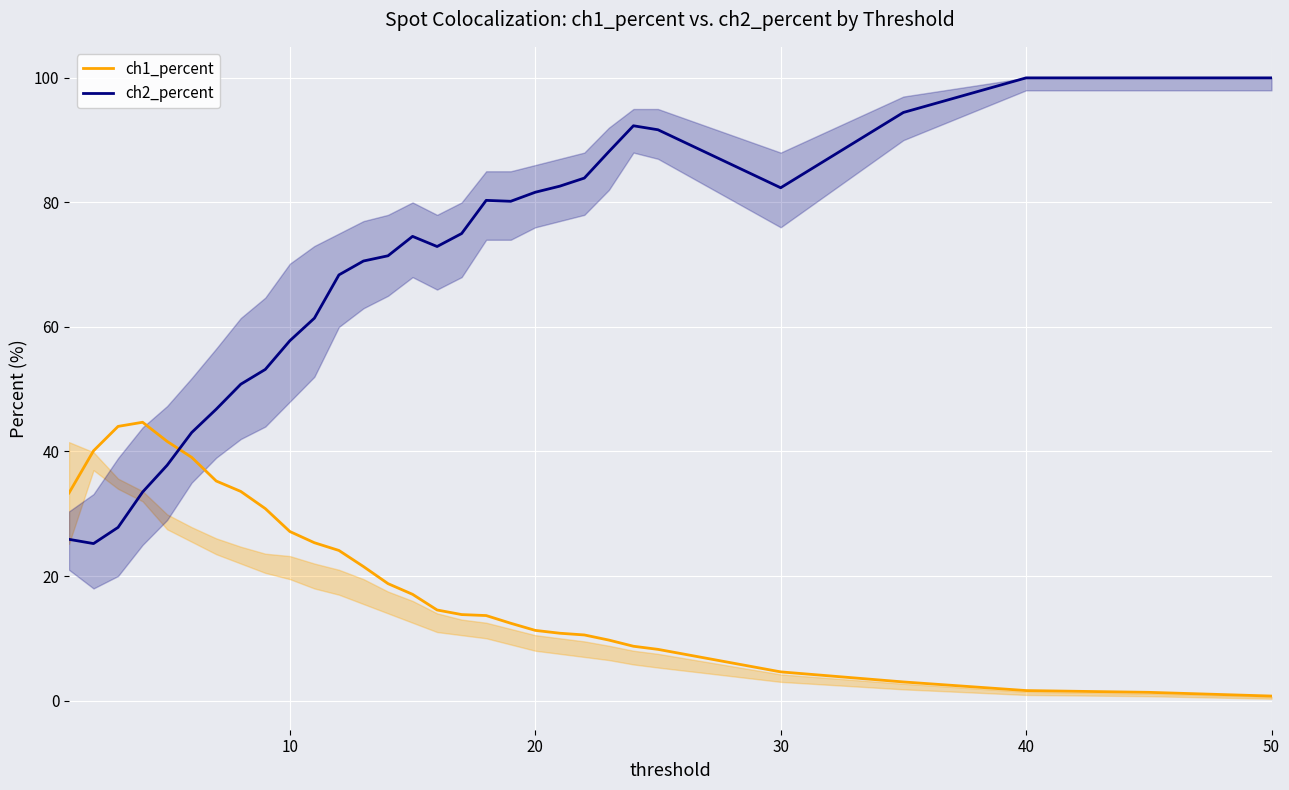

How many data points does each series have?

30